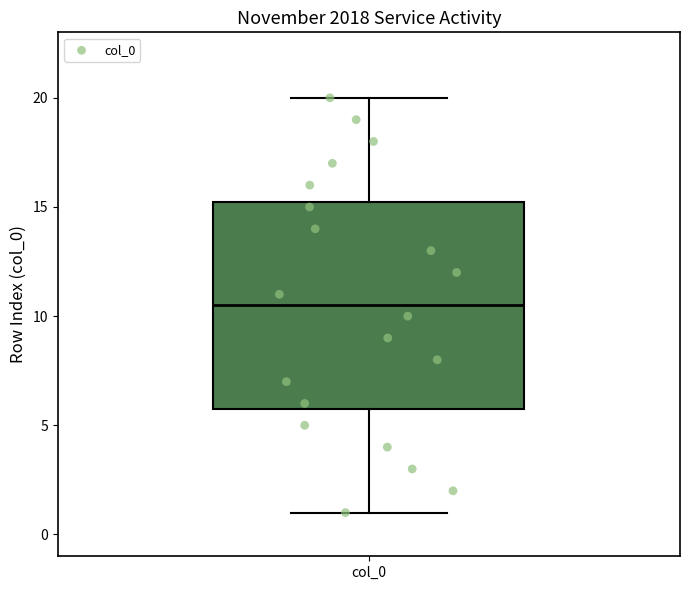

Transcribe this box plot: give where the median line is, the range the box spans, and where the two whiskers end, as read against the y-axis. The values are not printed on the chart, so give them approximately, as read against the axis.

median 10.5, box 6.0 to 15.5, whiskers 1.0 to 20.0